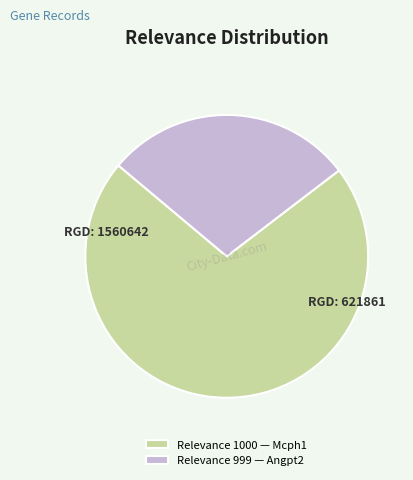

Count the number of slices in the pie.

2